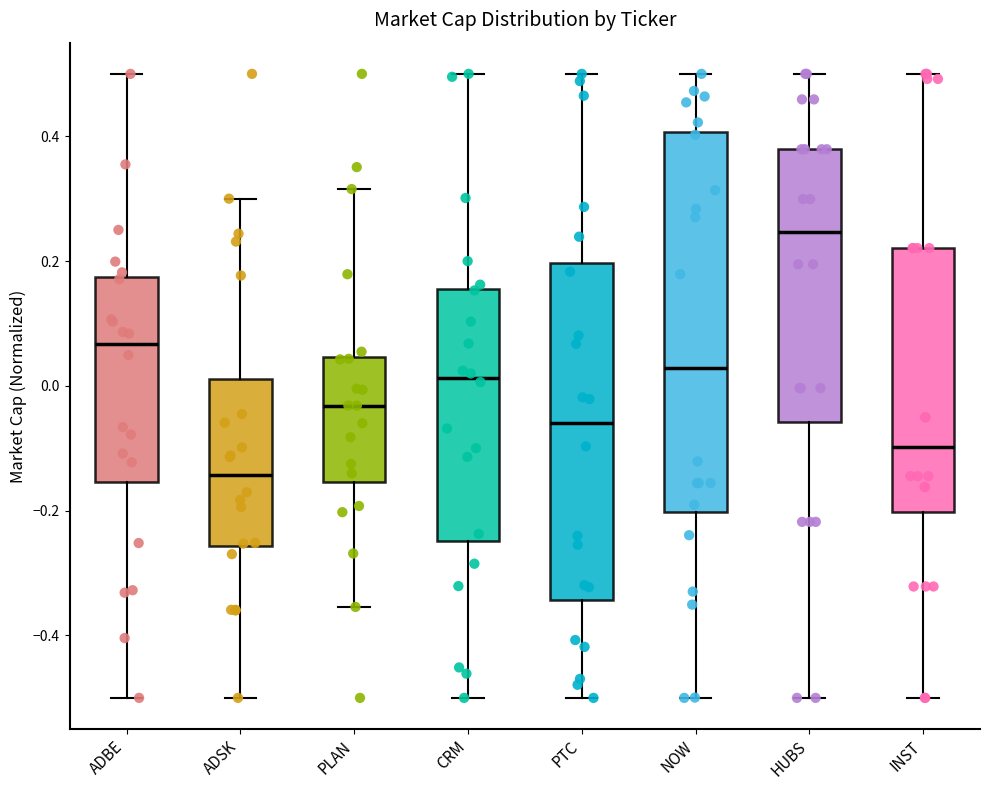

Where does the upper whisker of the box for INST end on the y-axis? The values are not printed on the chart, so give them approximately, as read against the axis.

0.50